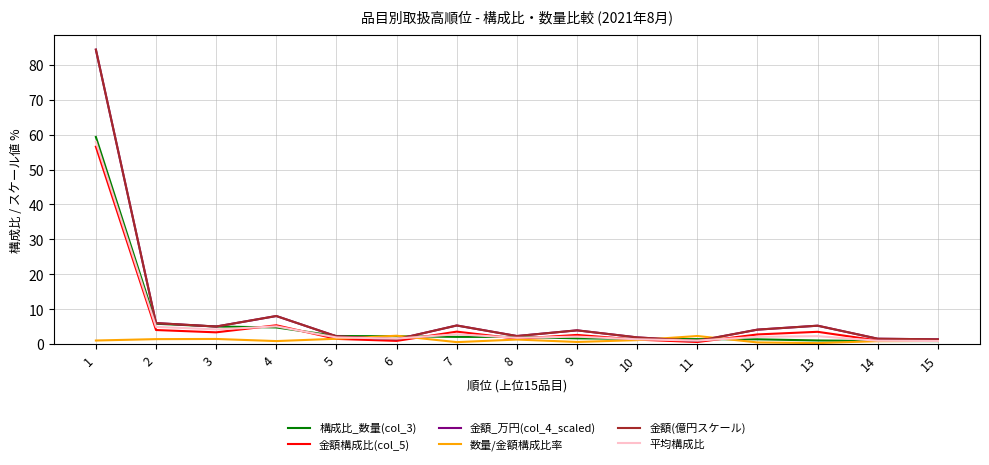

Reading left to right, extract all data points from this chart.

構成比_数量(col_3): 1=59.3	2=5.8	3=5.1	4=4.8	5=2.3	6=2.3	7=2.1	8=2.1	9=1.7	10=1.5	11=1.4	12=1.4	13=1.1	14=0.9	15=0.9
金額構成比(col_5): 1=56.5	2=4.0	3=3.4	4=5.4	5=1.5	6=0.9	7=3.6	8=1.6	9=2.6	10=1.3	11=0.6	12=2.8	13=3.5	14=1.1	15=0.9
金額_万円(col_4_scaled): 1=84.3	2=6.0	3=5.0	4=8.1	5=2.2	6=1.4	7=5.3	8=2.3	9=4.0	10=1.9	11=0.9	12=4.2	13=5.3	14=1.6	15=1.4
数量/金額構成比率: 1=1.0	2=1.4	3=1.5	4=0.9	5=1.5	6=2.4	7=0.6	8=1.3	9=0.6	10=1.2	11=2.3	12=0.5	13=0.3	14=0.9	15=0.9
金額(億円スケール): 1=84.3	2=6.0	3=5.0	4=8.1	5=2.2	6=1.4	7=5.3	8=2.3	9=4.0	10=1.9	11=0.9	12=4.2	13=5.3	14=1.6	15=1.4
平均構成比: 1=57.9	2=4.9	3=4.2	4=5.1	5=1.9	6=1.6	7=2.8	8=1.8	9=2.2	10=1.4	11=1.0	12=2.1	13=2.3	14=1.0	15=0.9